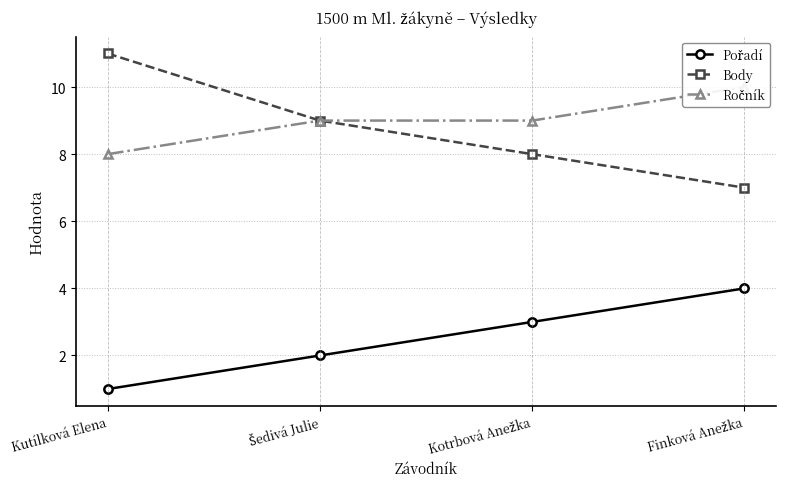

What are all the series names shown in the legend?

Pořadí, Body, Ročník